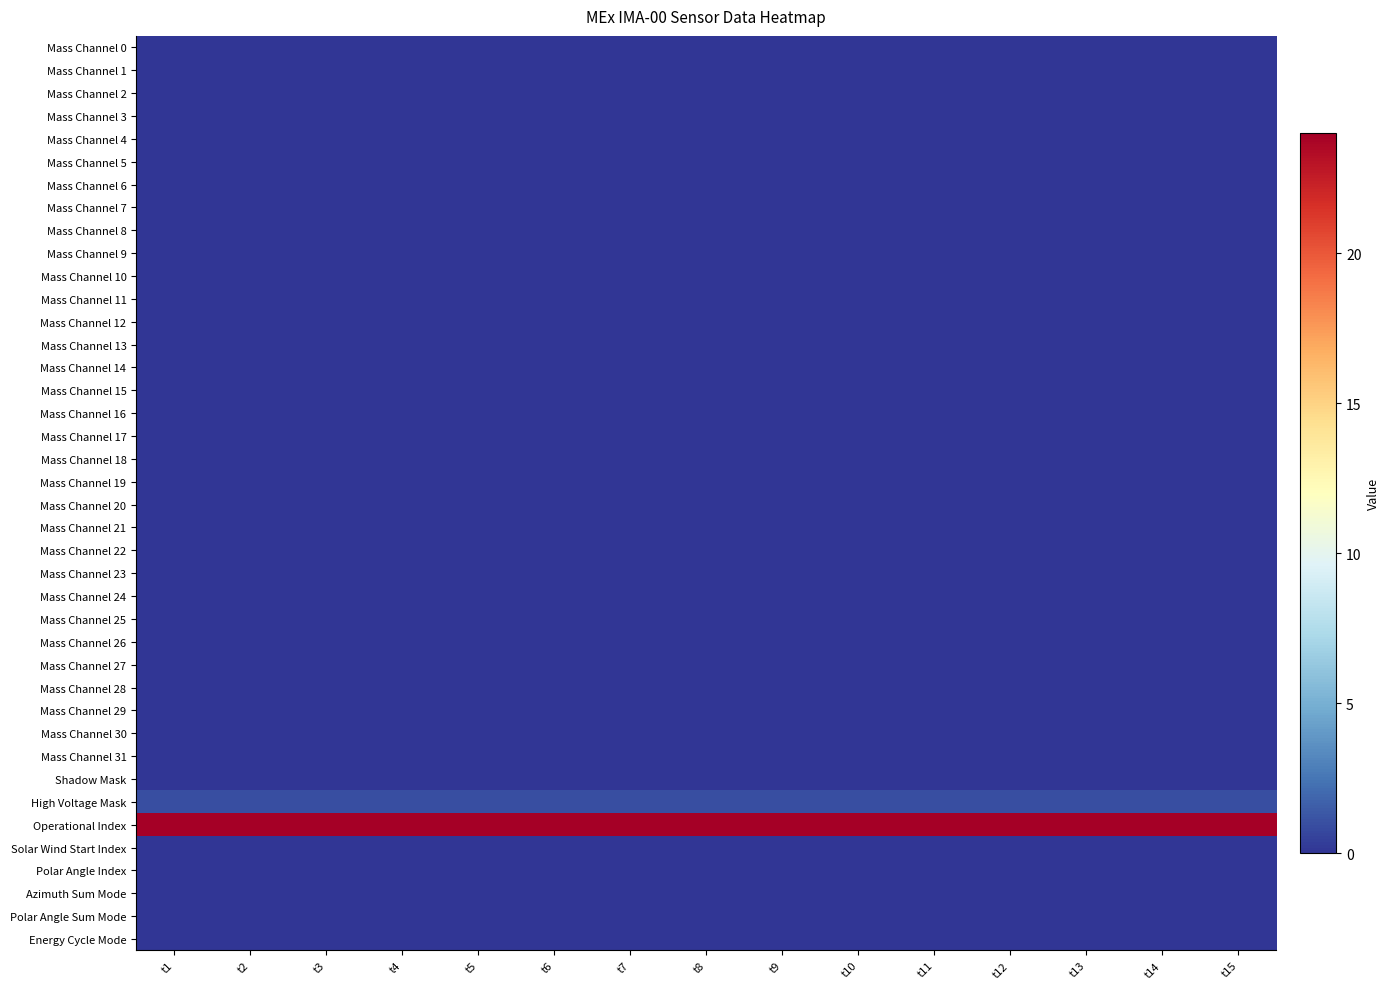

Reading left to right, list all the values displayed in this chart.

Mass Channel 0: t1=0	t2=0	t3=0	t4=0	t5=0	t6=0	t7=0	t8=0	t9=0	t10=0	t11=0	t12=0	t13=0	t14=0	t15=0
Mass Channel 1: t1=0	t2=0	t3=0	t4=0	t5=0	t6=0	t7=0	t8=0	t9=0	t10=0	t11=0	t12=0	t13=0	t14=0	t15=0
Mass Channel 2: t1=0	t2=0	t3=0	t4=0	t5=0	t6=0	t7=0	t8=0	t9=0	t10=0	t11=0	t12=0	t13=0	t14=0	t15=0
Mass Channel 3: t1=0	t2=0	t3=0	t4=0	t5=0	t6=0	t7=0	t8=0	t9=0	t10=0	t11=0	t12=0	t13=0	t14=0	t15=0
Mass Channel 4: t1=0	t2=0	t3=0	t4=0	t5=0	t6=0	t7=0	t8=0	t9=0	t10=0	t11=0	t12=0	t13=0	t14=0	t15=0
Mass Channel 5: t1=0	t2=0	t3=0	t4=0	t5=0	t6=0	t7=0	t8=0	t9=0	t10=0	t11=0	t12=0	t13=0	t14=0	t15=0
Mass Channel 6: t1=0	t2=0	t3=0	t4=0	t5=0	t6=0	t7=0	t8=0	t9=0	t10=0	t11=0	t12=0	t13=0	t14=0	t15=0
Mass Channel 7: t1=0	t2=0	t3=0	t4=0	t5=0	t6=0	t7=0	t8=0	t9=0	t10=0	t11=0	t12=0	t13=0	t14=0	t15=0
Mass Channel 8: t1=0	t2=0	t3=0	t4=0	t5=0	t6=0	t7=0	t8=0	t9=0	t10=0	t11=0	t12=0	t13=0	t14=0	t15=0
Mass Channel 9: t1=0	t2=0	t3=0	t4=0	t5=0	t6=0	t7=0	t8=0	t9=0	t10=0	t11=0	t12=0	t13=0	t14=0	t15=0
Mass Channel 10: t1=0	t2=0	t3=0	t4=0	t5=0	t6=0	t7=0	t8=0	t9=0	t10=0	t11=0	t12=0	t13=0	t14=0	t15=0
Mass Channel 11: t1=0	t2=0	t3=0	t4=0	t5=0	t6=0	t7=0	t8=0	t9=0	t10=0	t11=0	t12=0	t13=0	t14=0	t15=0
Mass Channel 12: t1=0	t2=0	t3=0	t4=0	t5=0	t6=0	t7=0	t8=0	t9=0	t10=0	t11=0	t12=0	t13=0	t14=0	t15=0
Mass Channel 13: t1=0	t2=0	t3=0	t4=0	t5=0	t6=0	t7=0	t8=0	t9=0	t10=0	t11=0	t12=0	t13=0	t14=0	t15=0
Mass Channel 14: t1=0	t2=0	t3=0	t4=0	t5=0	t6=0	t7=0	t8=0	t9=0	t10=0	t11=0	t12=0	t13=0	t14=0	t15=0
Mass Channel 15: t1=0	t2=0	t3=0	t4=0	t5=0	t6=0	t7=0	t8=0	t9=0	t10=0	t11=0	t12=0	t13=0	t14=0	t15=0
Mass Channel 16: t1=0	t2=0	t3=0	t4=0	t5=0	t6=0	t7=0	t8=0	t9=0	t10=0	t11=0	t12=0	t13=0	t14=0	t15=0
Mass Channel 17: t1=0	t2=0	t3=0	t4=0	t5=0	t6=0	t7=0	t8=0	t9=0	t10=0	t11=0	t12=0	t13=0	t14=0	t15=0
Mass Channel 18: t1=0	t2=0	t3=0	t4=0	t5=0	t6=0	t7=0	t8=0	t9=0	t10=0	t11=0	t12=0	t13=0	t14=0	t15=0
Mass Channel 19: t1=0	t2=0	t3=0	t4=0	t5=0	t6=0	t7=0	t8=0	t9=0	t10=0	t11=0	t12=0	t13=0	t14=0	t15=0
Mass Channel 20: t1=0	t2=0	t3=0	t4=0	t5=0	t6=0	t7=0	t8=0	t9=0	t10=0	t11=0	t12=0	t13=0	t14=0	t15=0
Mass Channel 21: t1=0	t2=0	t3=0	t4=0	t5=0	t6=0	t7=0	t8=0	t9=0	t10=0	t11=0	t12=0	t13=0	t14=0	t15=0
Mass Channel 22: t1=0	t2=0	t3=0	t4=0	t5=0	t6=0	t7=0	t8=0	t9=0	t10=0	t11=0	t12=0	t13=0	t14=0	t15=0
Mass Channel 23: t1=0	t2=0	t3=0	t4=0	t5=0	t6=0	t7=0	t8=0	t9=0	t10=0	t11=0	t12=0	t13=0	t14=0	t15=0
Mass Channel 24: t1=0	t2=0	t3=0	t4=0	t5=0	t6=0	t7=0	t8=0	t9=0	t10=0	t11=0	t12=0	t13=0	t14=0	t15=0
Mass Channel 25: t1=0	t2=0	t3=0	t4=0	t5=0	t6=0	t7=0	t8=0	t9=0	t10=0	t11=0	t12=0	t13=0	t14=0	t15=0
Mass Channel 26: t1=0	t2=0	t3=0	t4=0	t5=0	t6=0	t7=0	t8=0	t9=0	t10=0	t11=0	t12=0	t13=0	t14=0	t15=0
Mass Channel 27: t1=0	t2=0	t3=0	t4=0	t5=0	t6=0	t7=0	t8=0	t9=0	t10=0	t11=0	t12=0	t13=0	t14=0	t15=0
Mass Channel 28: t1=0	t2=0	t3=0	t4=0	t5=0	t6=0	t7=0	t8=0	t9=0	t10=0	t11=0	t12=0	t13=0	t14=0	t15=0
Mass Channel 29: t1=0	t2=0	t3=0	t4=0	t5=0	t6=0	t7=0	t8=0	t9=0	t10=0	t11=0	t12=0	t13=0	t14=0	t15=0
Mass Channel 30: t1=0	t2=0	t3=0	t4=0	t5=0	t6=0	t7=0	t8=0	t9=0	t10=0	t11=0	t12=0	t13=0	t14=0	t15=0
Mass Channel 31: t1=0	t2=0	t3=0	t4=0	t5=0	t6=0	t7=0	t8=0	t9=0	t10=0	t11=0	t12=0	t13=0	t14=0	t15=0
Shadow Mask: t1=0	t2=0	t3=0	t4=0	t5=0	t6=0	t7=0	t8=0	t9=0	t10=0	t11=0	t12=0	t13=0	t14=0	t15=0
High Voltage Mask: t1=1	t2=1	t3=1	t4=1	t5=1	t6=1	t7=1	t8=1	t9=1	t10=1	t11=1	t12=1	t13=1	t14=1	t15=1
Operational Index: t1=24	t2=24	t3=24	t4=24	t5=24	t6=24	t7=24	t8=24	t9=24	t10=24	t11=24	t12=24	t13=24	t14=24	t15=24
Solar Wind Start Index: t1=0	t2=0	t3=0	t4=0	t5=0	t6=0	t7=0	t8=0	t9=0	t10=0	t11=0	t12=0	t13=0	t14=0	t15=0
Polar Angle Index: t1=0	t2=0	t3=0	t4=0	t5=0	t6=0	t7=0	t8=0	t9=0	t10=0	t11=0	t12=0	t13=0	t14=0	t15=0
Azimuth Sum Mode: t1=0	t2=0	t3=0	t4=0	t5=0	t6=0	t7=0	t8=0	t9=0	t10=0	t11=0	t12=0	t13=0	t14=0	t15=0
Polar Angle Sum Mode: t1=0	t2=0	t3=0	t4=0	t5=0	t6=0	t7=0	t8=0	t9=0	t10=0	t11=0	t12=0	t13=0	t14=0	t15=0
Energy Cycle Mode: t1=0	t2=0	t3=0	t4=0	t5=0	t6=0	t7=0	t8=0	t9=0	t10=0	t11=0	t12=0	t13=0	t14=0	t15=0